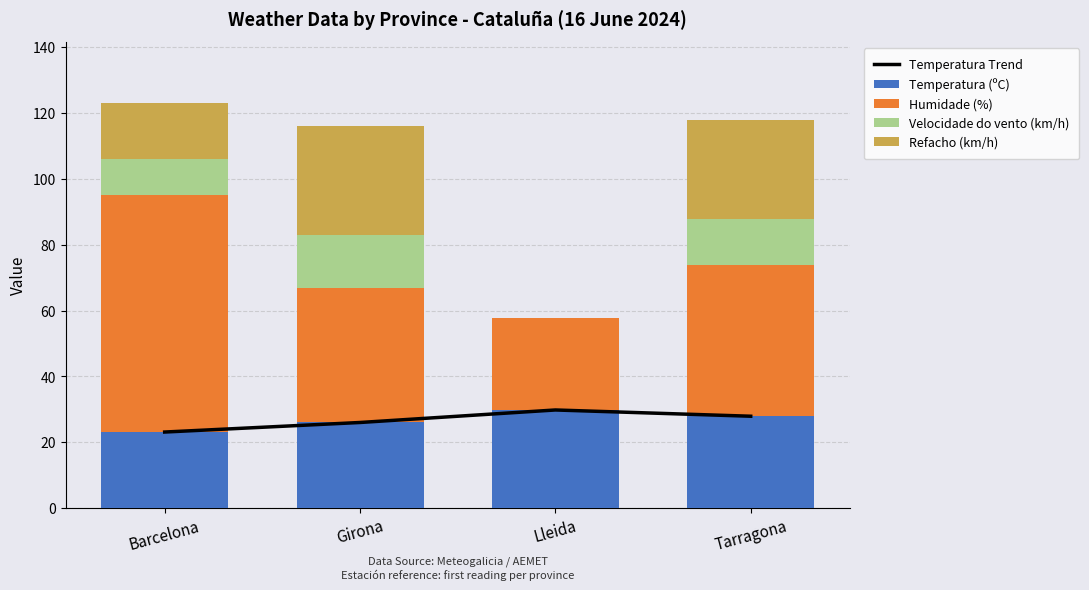

Reading right to left, list all the values displayed in this chart.

Temperatura Trend: Tarragona=27.9	Lleida=29.8	Girona=26.0	Barcelona=23.1
Temperatura (ºC): Tarragona=27.9	Lleida=29.8	Girona=26.0	Barcelona=23.1
Humidade (%): Tarragona=46.0	Lleida=28.0	Girona=41.0	Barcelona=72.0
Velocidade do vento (km/h): Tarragona=14.0	Lleida=0.0	Girona=16.0	Barcelona=11.0
Refacho (km/h): Tarragona=30.0	Lleida=0.0	Girona=33.0	Barcelona=17.0